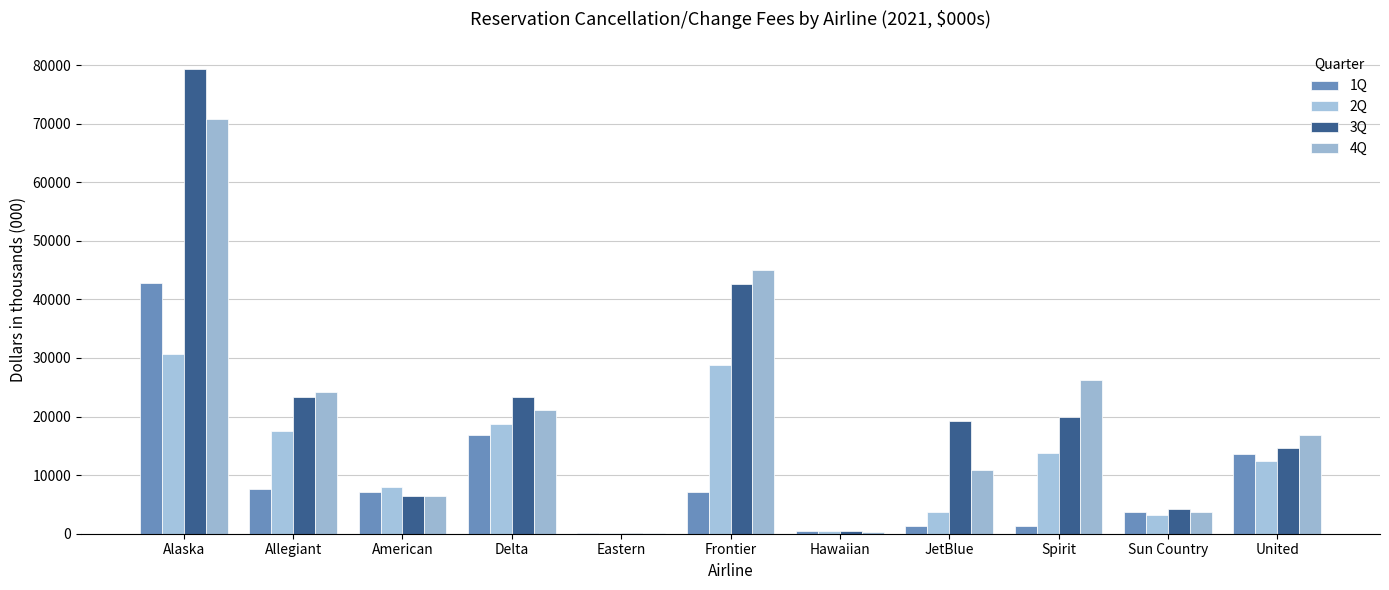

How many groups of bars are there?

11